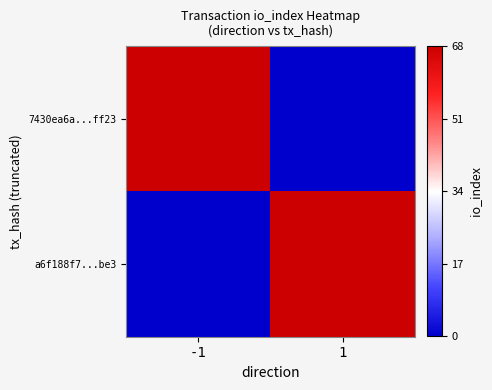

Reading left to right, what are all the values shown in this chart?

7430ea6a...ff23: -1=68	1=0
a6f188f7...be3: -1=0	1=68